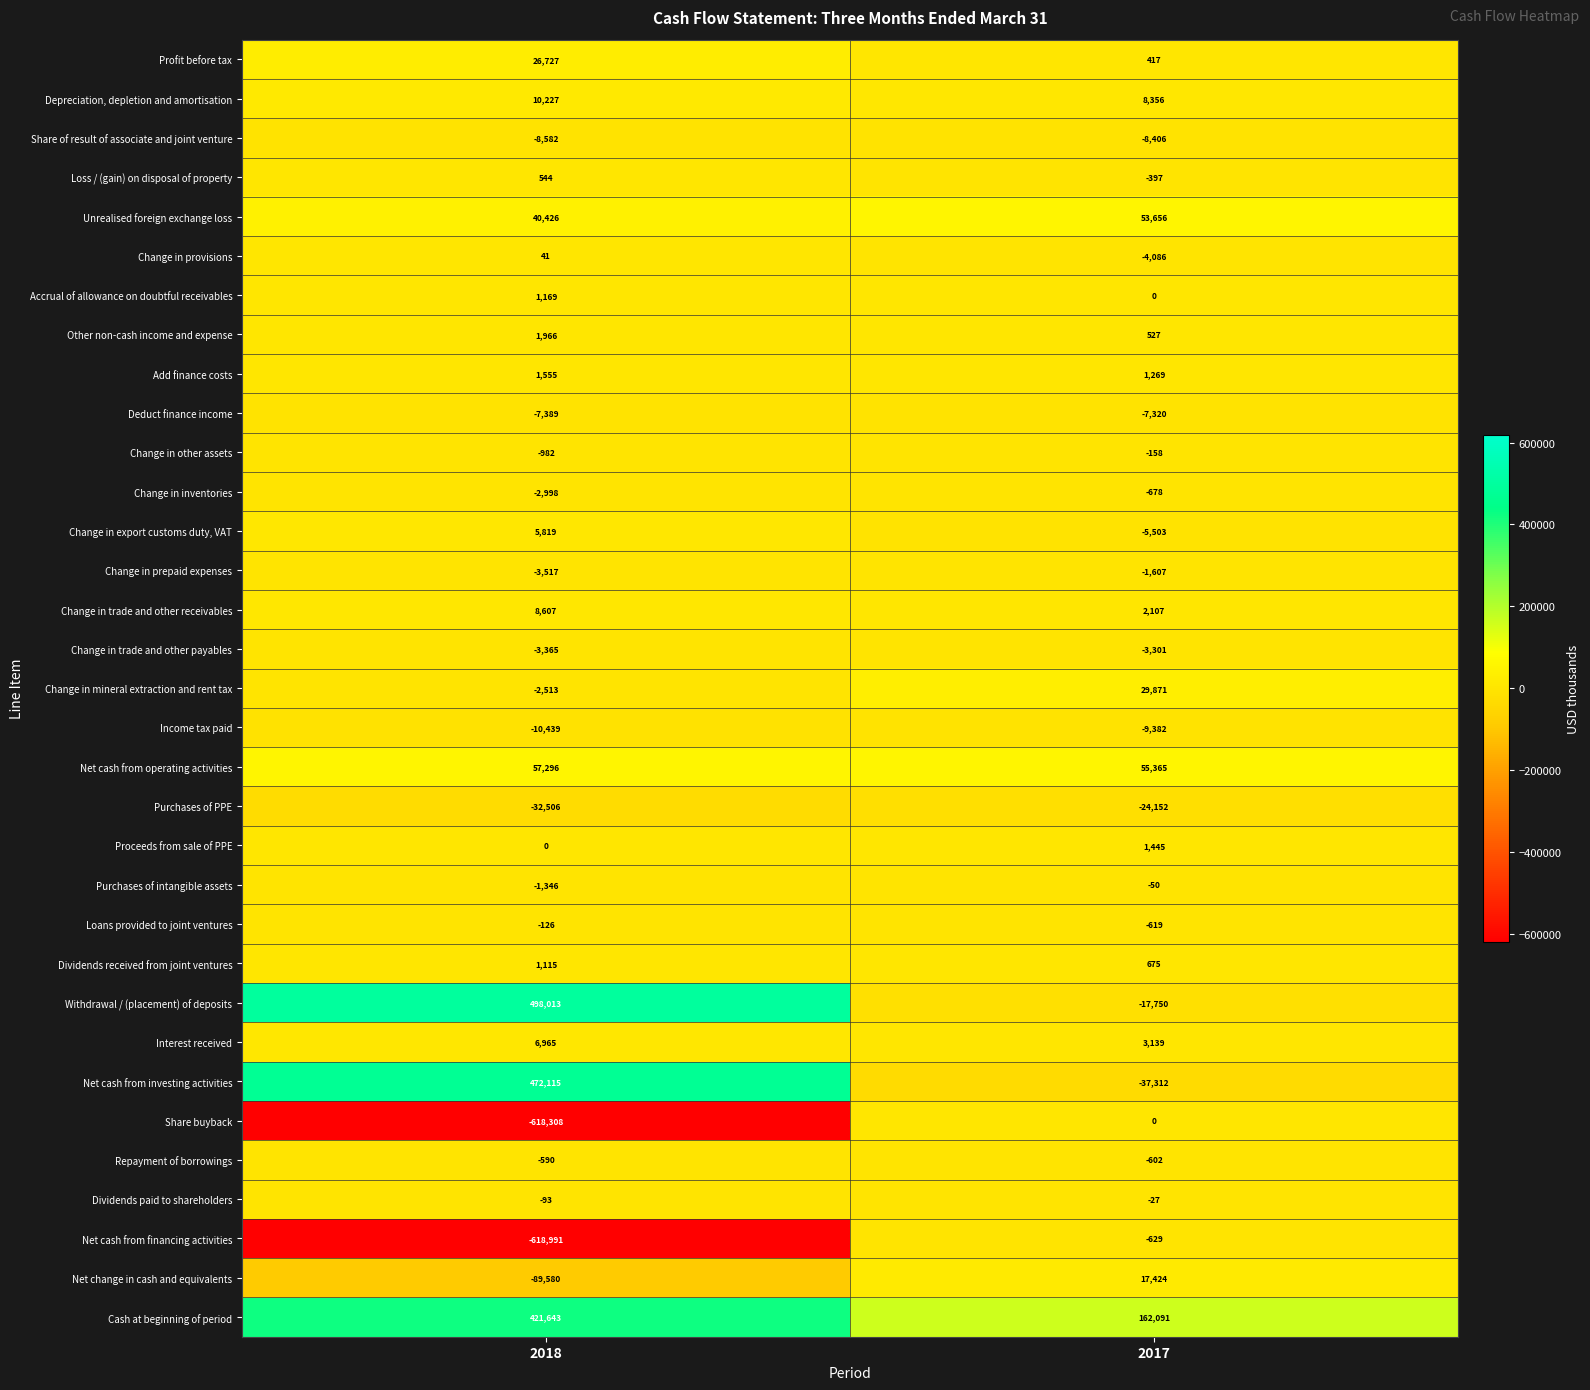

What is the total value across all series at 2017?

214363